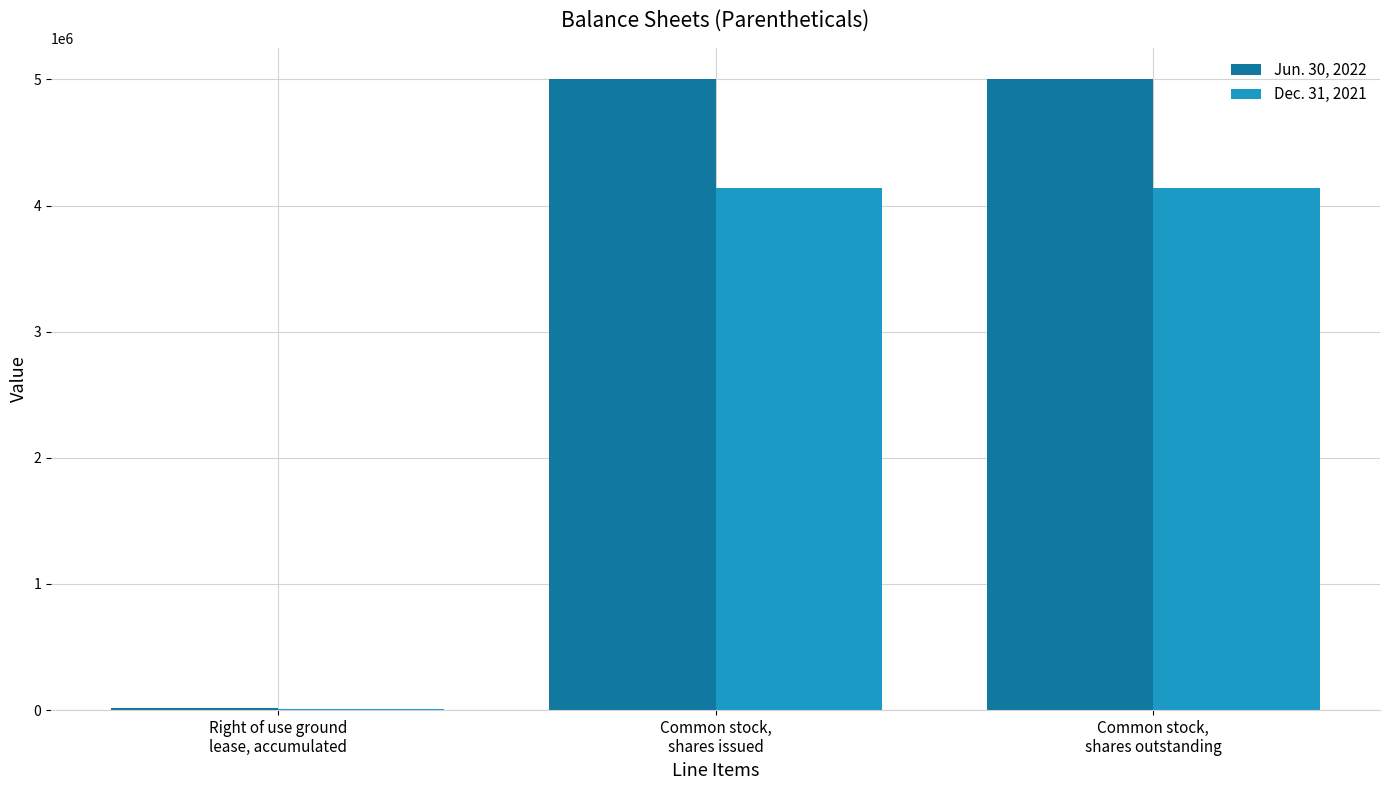

What is the greatest value displayed?

5000000